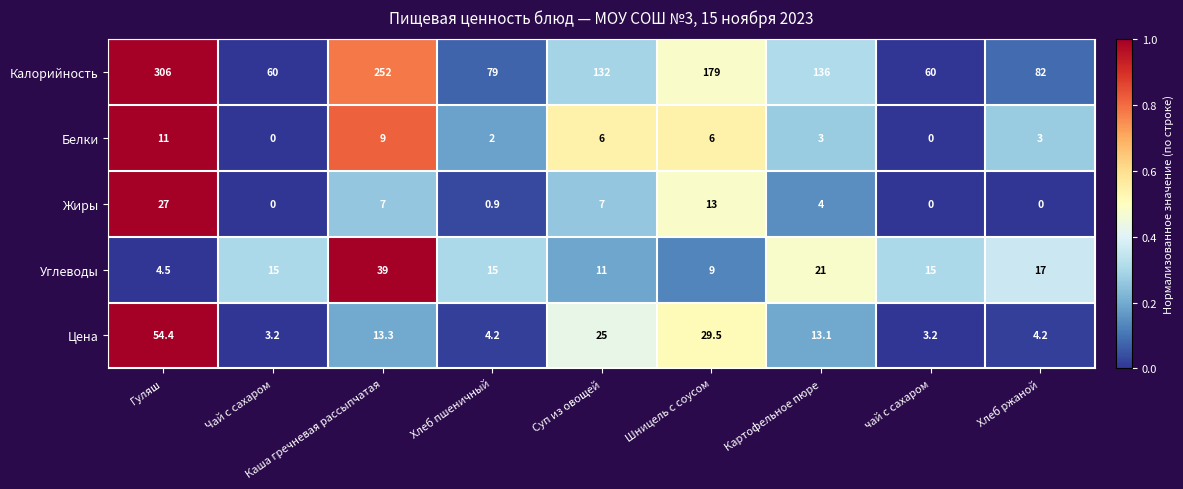

What is the sum of the Углеводы values at Каша гречневая рассыпчатая and Гуляш?

43.5